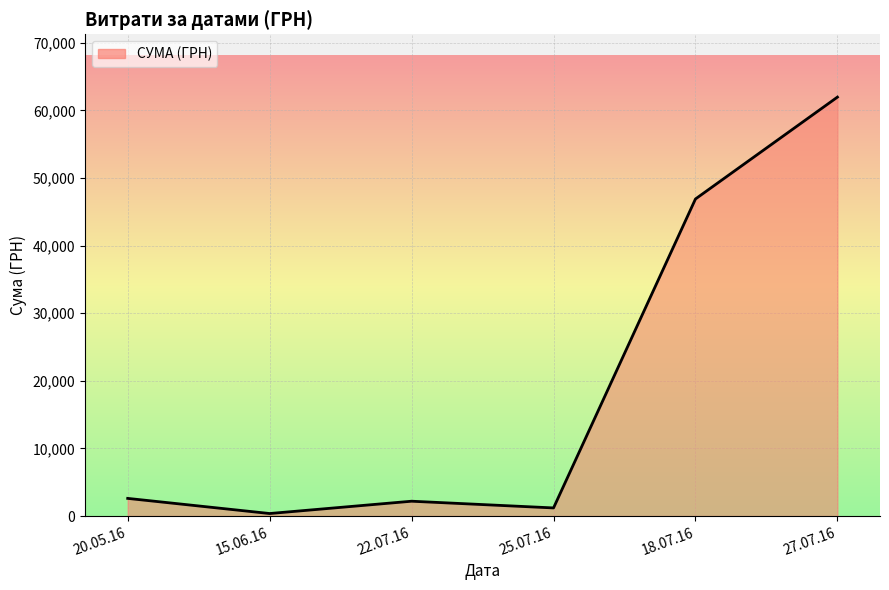

How many interior local peaks (higher than both neighbors) does the data have?

1